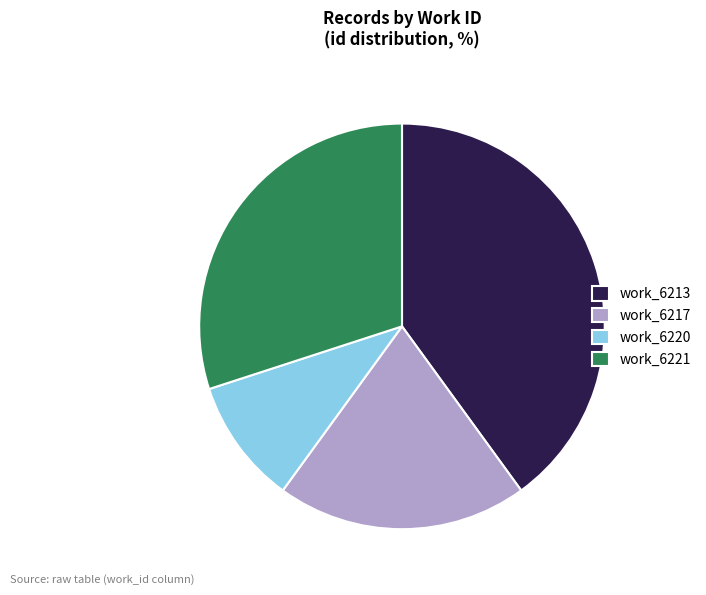

True or false: work_6221 accounts for 30% of the total.

True